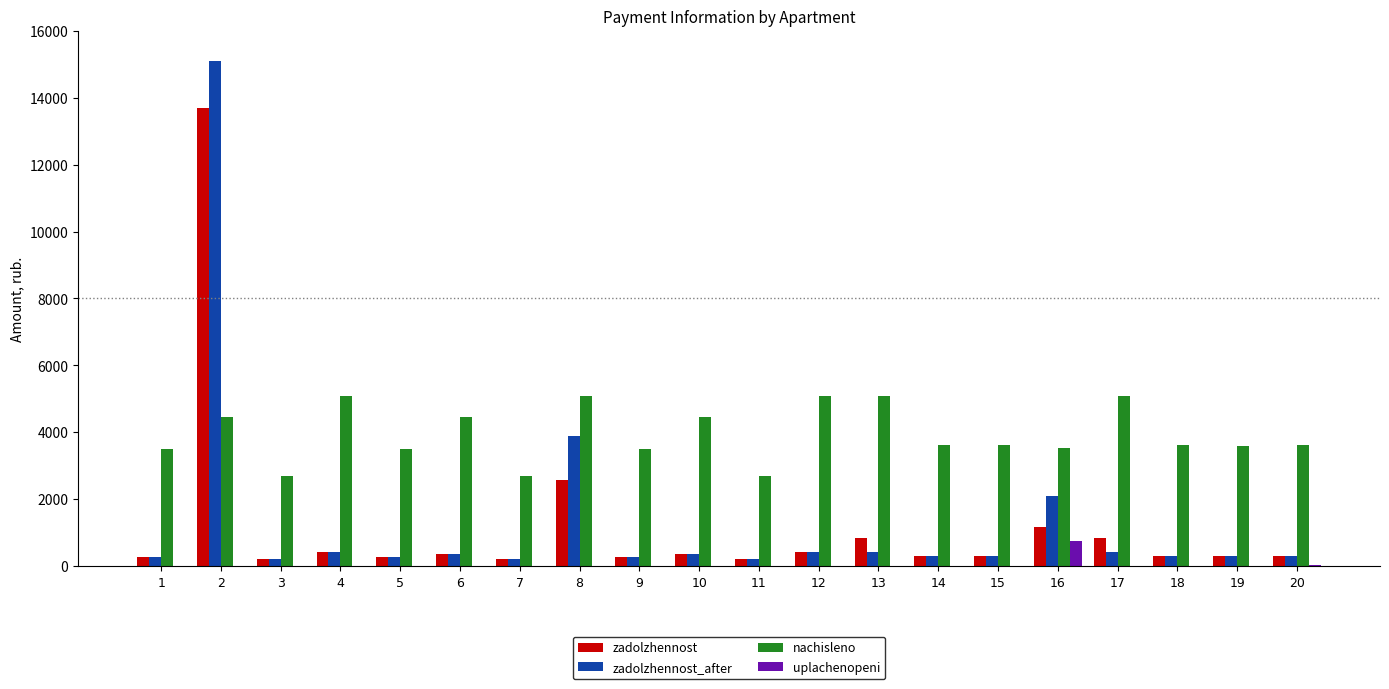

What is the sum of all uplachenopeni values?

822.8